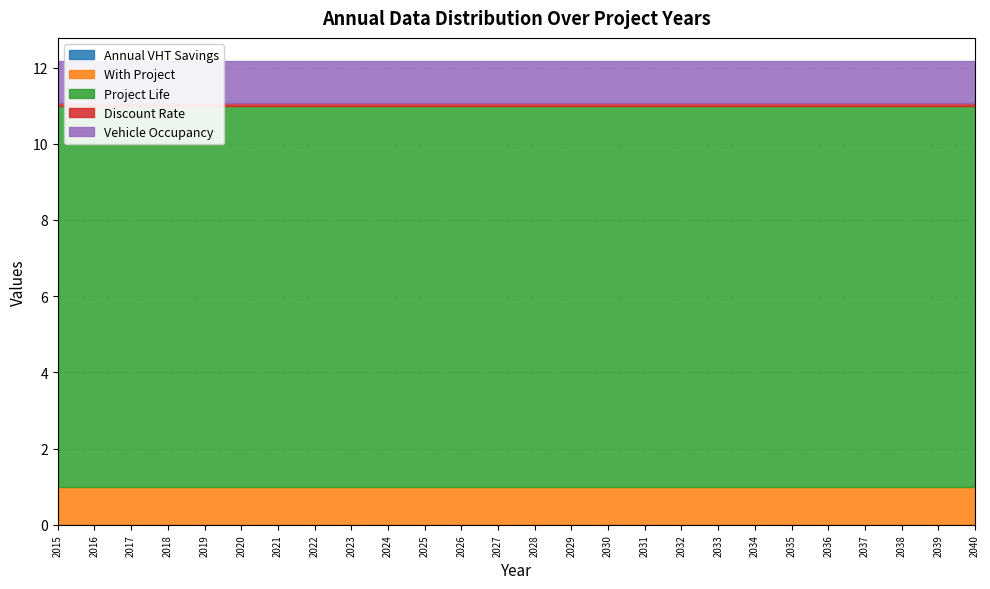

Reading left to right, transcribe all the data shown in this chart.

Annual VHT Savings: 2015=0.0	2016=0.0	2017=0.0	2018=0.0	2019=0.0	2020=0.0	2021=0.0	2022=0.0	2023=0.0	2024=0.0	2025=0.0	2026=0.0	2027=0.0	2028=0.0	2029=0.0	2030=0.0	2031=0.0	2032=0.0	2033=0.0	2034=0.0	2035=0.0	2036=0.0	2037=0.0	2038=0.0	2039=0.0	2040=0.0
With Project: 2015=1.0	2016=1.0	2017=1.0	2018=1.0	2019=1.0	2020=1.0	2021=1.0	2022=1.0	2023=1.0	2024=1.0	2025=1.0	2026=1.0	2027=1.0	2028=1.0	2029=1.0	2030=1.0	2031=1.0	2032=1.0	2033=1.0	2034=1.0	2035=1.0	2036=1.0	2037=1.0	2038=1.0	2039=1.0	2040=1.0
Project Life: 2015=10.0	2016=10.0	2017=10.0	2018=10.0	2019=10.0	2020=10.0	2021=10.0	2022=10.0	2023=10.0	2024=10.0	2025=10.0	2026=10.0	2027=10.0	2028=10.0	2029=10.0	2030=10.0	2031=10.0	2032=10.0	2033=10.0	2034=10.0	2035=10.0	2036=10.0	2037=10.0	2038=10.0	2039=10.0	2040=10.0
Discount Rate: 2015=0.1	2016=0.1	2017=0.1	2018=0.1	2019=0.1	2020=0.1	2021=0.1	2022=0.1	2023=0.1	2024=0.1	2025=0.1	2026=0.1	2027=0.1	2028=0.1	2029=0.1	2030=0.1	2031=0.1	2032=0.1	2033=0.1	2034=0.1	2035=0.1	2036=0.1	2037=0.1	2038=0.1	2039=0.1	2040=0.1
Vehicle Occupancy: 2015=1.1	2016=1.1	2017=1.1	2018=1.1	2019=1.1	2020=1.1	2021=1.1	2022=1.1	2023=1.1	2024=1.1	2025=1.1	2026=1.1	2027=1.1	2028=1.1	2029=1.1	2030=1.1	2031=1.1	2032=1.1	2033=1.1	2034=1.1	2035=1.1	2036=1.1	2037=1.1	2038=1.1	2039=1.1	2040=1.1